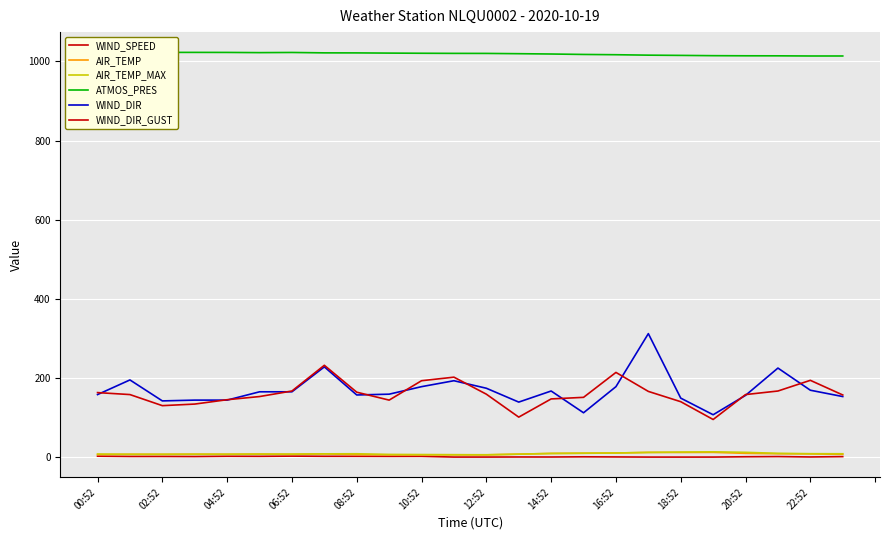

What position from the left is 19?

20